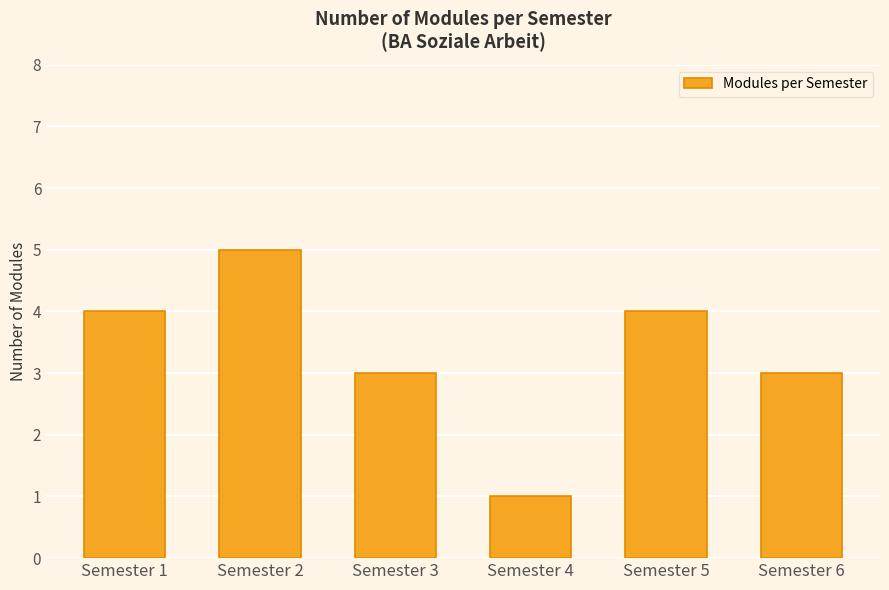

What is the sum of the values at Semester 2 and Semester 5?

9